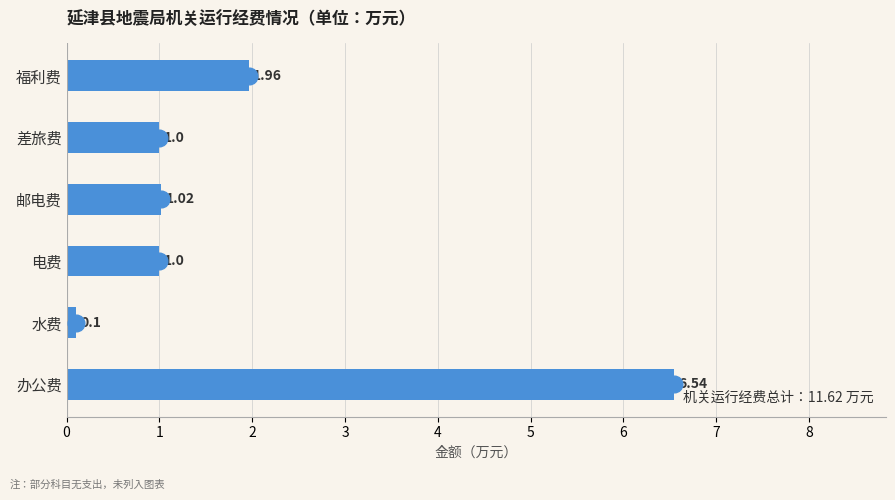

Which category has the highest value across all series?

办公费